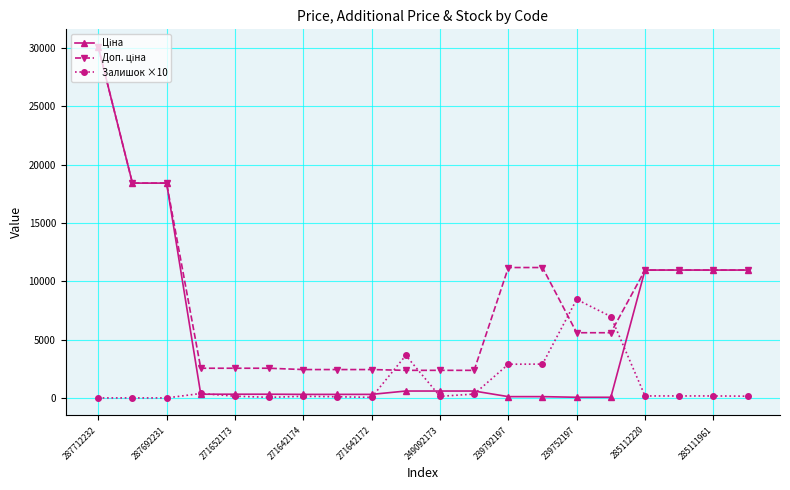

Is this an area chart (filled region under the line)?

No